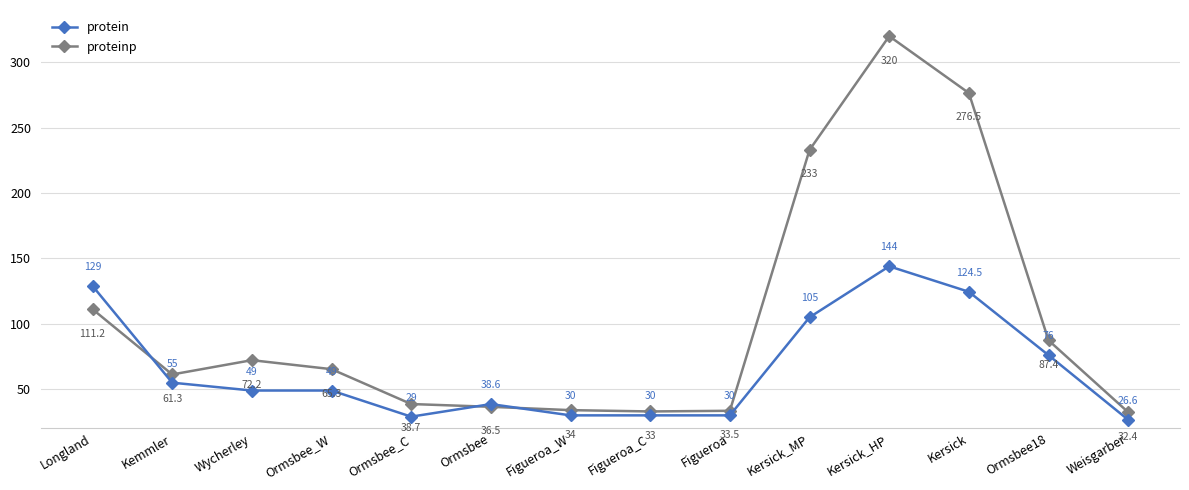

Reading left to right, list all the values displayed in this chart.

protein: Longland=129.0	Kemmler=55.0	Wycherley=49.0	Ormsbee_W=49.0	Ormsbee_C=29.0	Ormsbee=38.6	Figueroa_W=30.0	Figueroa_C=30.0	Figueroa=30.0	Kersick_MP=105.0	Kersick_HP=144.0	Kersick=124.5	Ormsbee18=76.0	Weisgarber=26.6
proteinp: Longland=111.2	Kemmler=61.3	Wycherley=72.2	Ormsbee_W=65.3	Ormsbee_C=38.7	Ormsbee=36.5	Figueroa_W=34.0	Figueroa_C=33.0	Figueroa=33.5	Kersick_MP=233.0	Kersick_HP=320.0	Kersick=276.5	Ormsbee18=87.4	Weisgarber=32.4